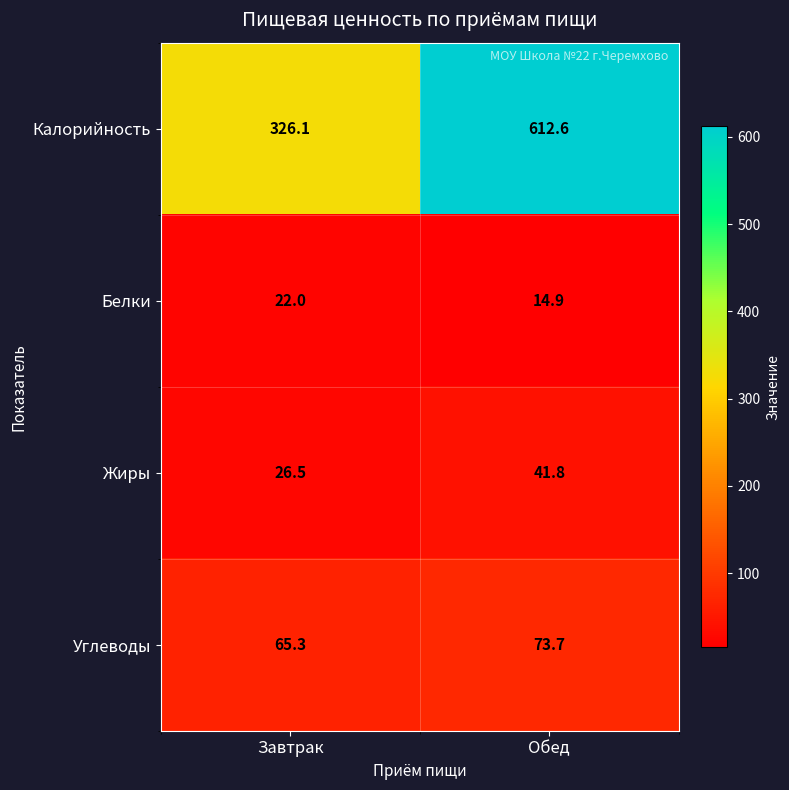

At how many categories does at least one series exceed 76?

2